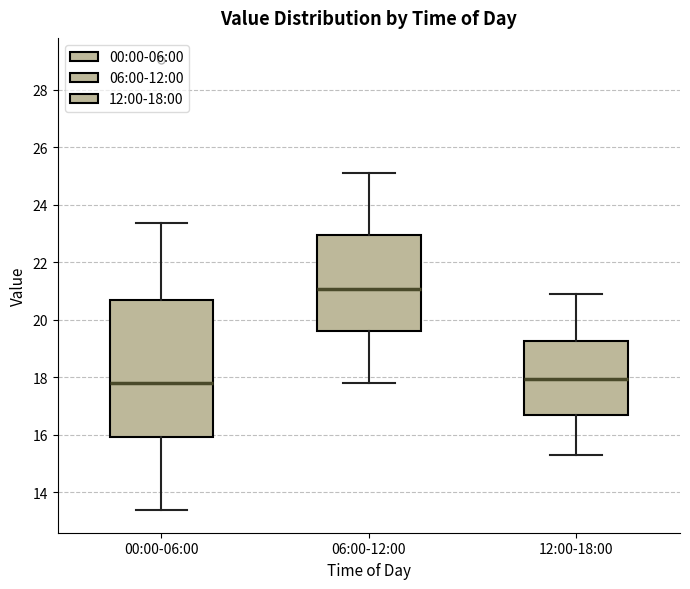

Reading left to right, transcribe this box plot: for each box, give where its median line is, the range the box spans, and where its two whiskers end, as read against the y-axis. The values are not printed on the chart, so give them approximately, as read against the axis.

00:00-06:00: median 17.8, box 16.0 to 20.6, whiskers 13.4 to 23.4
06:00-12:00: median 21.0, box 19.6 to 23.0, whiskers 17.8 to 25.2
12:00-18:00: median 18.0, box 16.6 to 19.2, whiskers 15.4 to 21.0